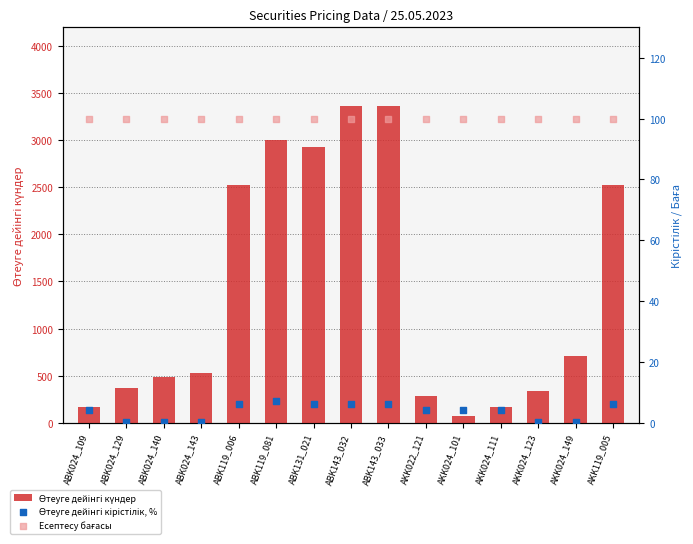

Is the value of Өтеуге дейінгі күндер at ABK024_129 greater than the value of Өтеуге дейінгі кірістілік, % at AKK022_121?

Yes